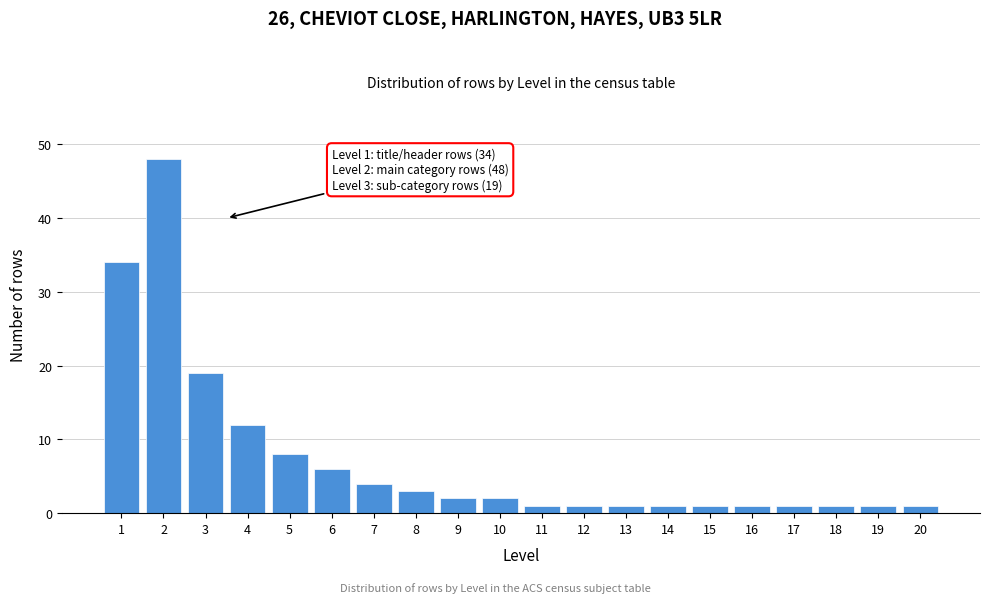

Reading left to right, list all the values displayed in this chart.

1=34	2=48	3=19	4=12	5=8	6=6	7=4	8=3	9=2	10=2	11=1	12=1	13=1	14=1	15=1	16=1	17=1	18=1	19=1	20=1